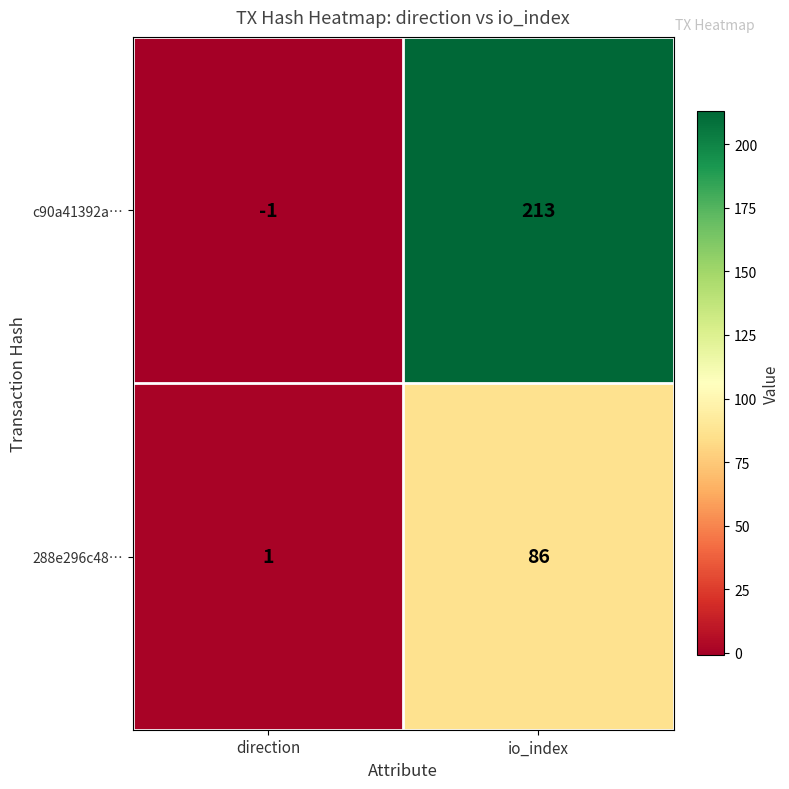

What is the difference between the maximum and minimum values in the c90a41392a… series?

214